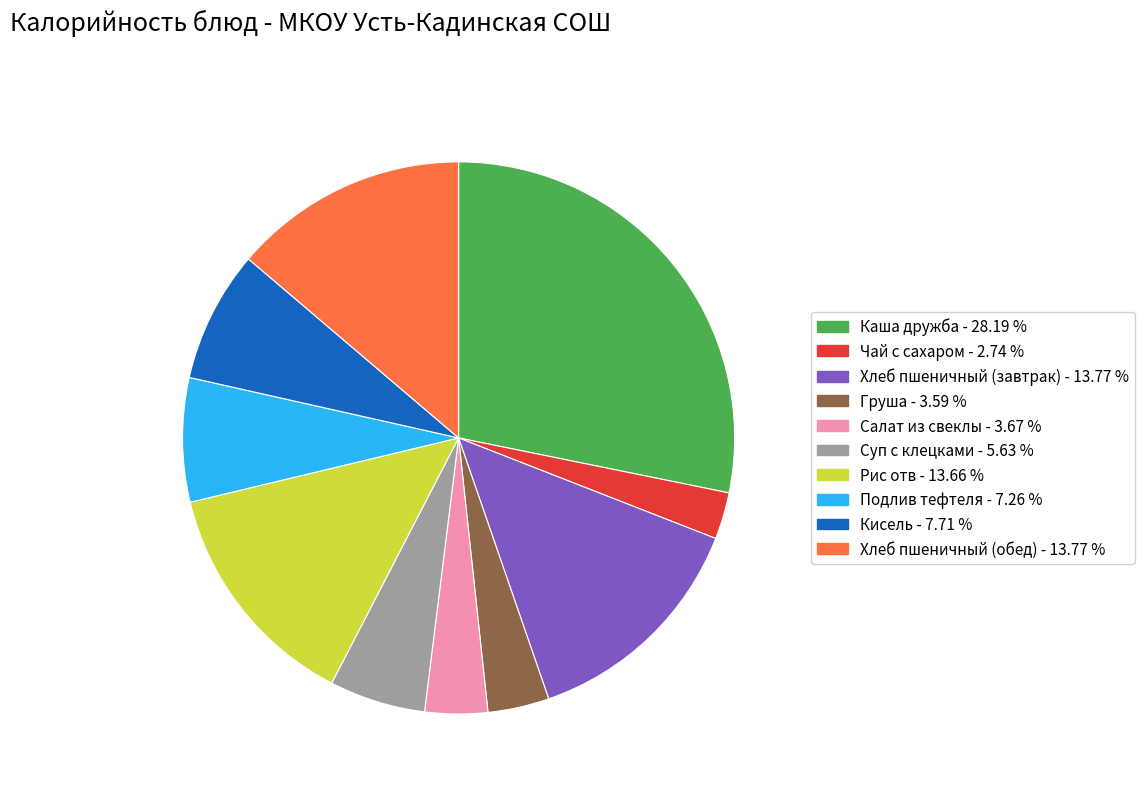

Do Хлеб пшеничный (завтрак) and Кисель together represent more than half of the pie?

No